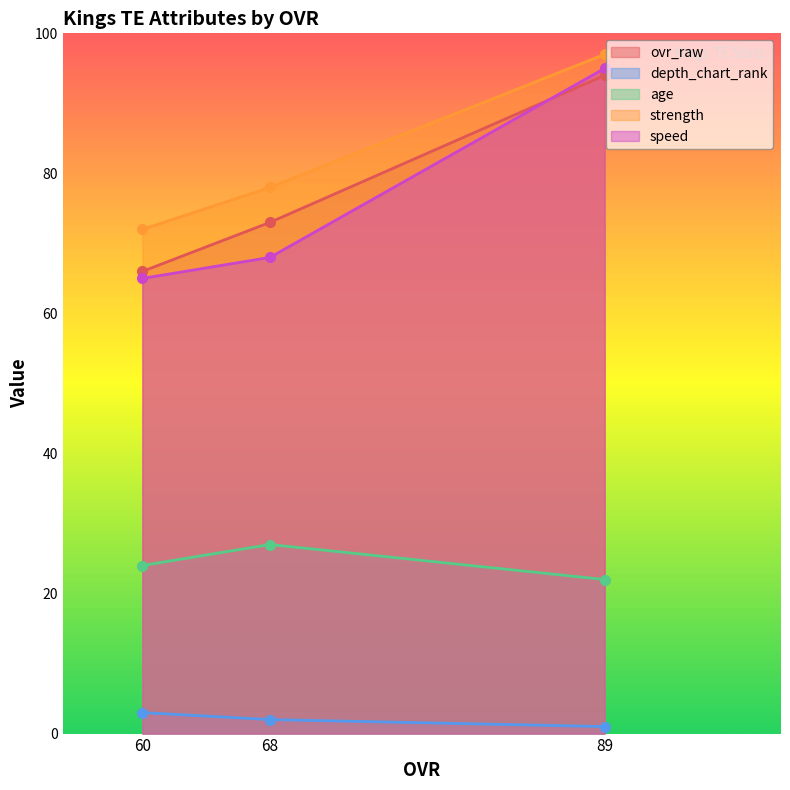

Reading left to right, extract all data points from this chart.

ovr_raw: 89=94	68=73	60=66
depth_chart_rank: 89=1	68=2	60=3
age: 89=22	68=27	60=24
strength: 89=97	68=78	60=72
speed: 89=95	68=68	60=65